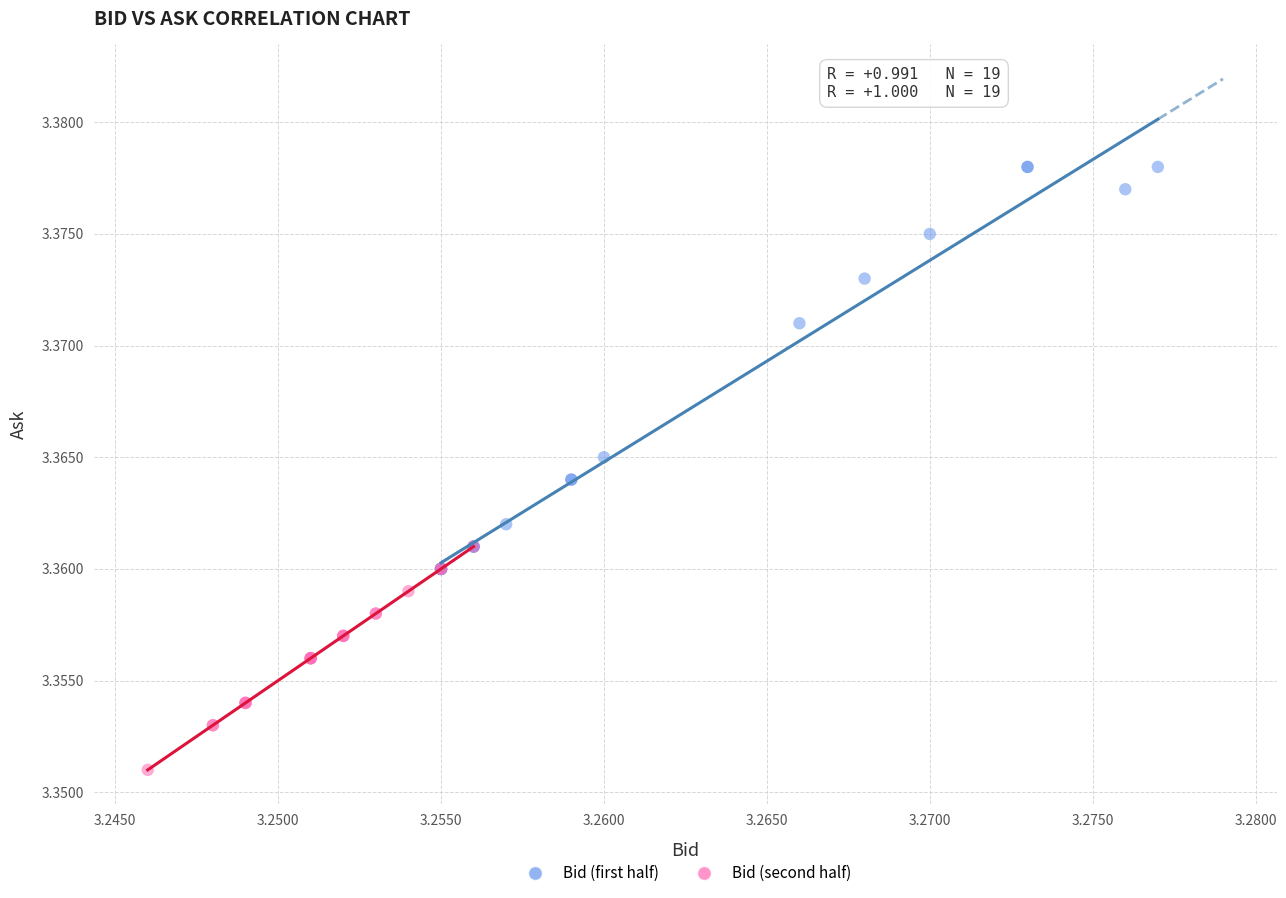

Which series contains the lowest Y value?

Bid (second half)